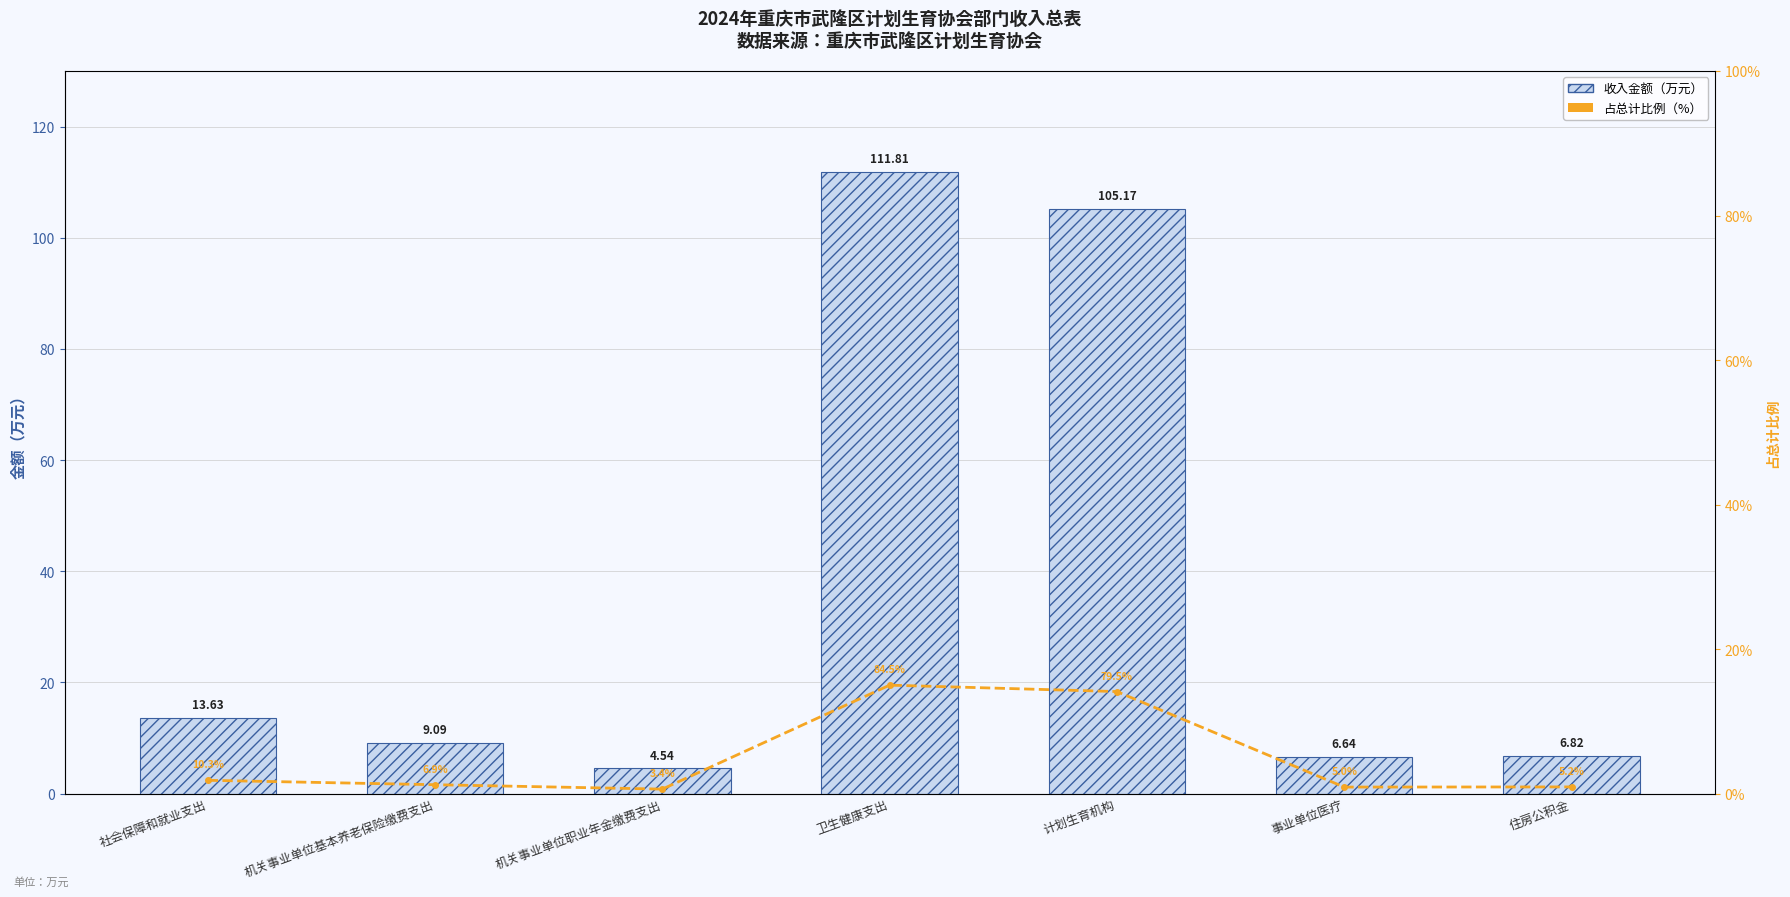

Is the value of 占总计比例（%） at 社会保障和就业支出 greater than the value of 收入金额（万元） at 事业单位医疗?

No